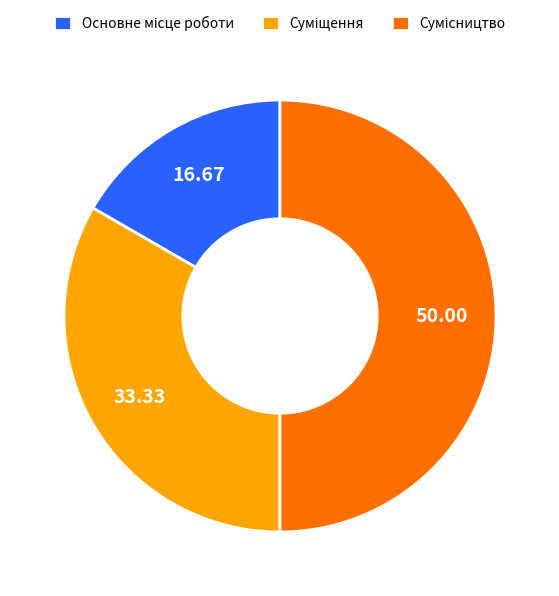

To the nearest percent, what is the combined percentage of Сумісництво and Основне місце роботи?

67%